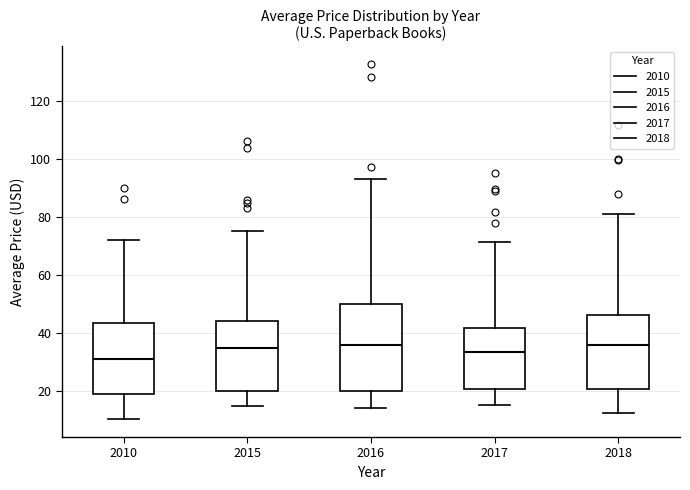

Which box is the tallest, from its lower edge to its upper edge?

2016